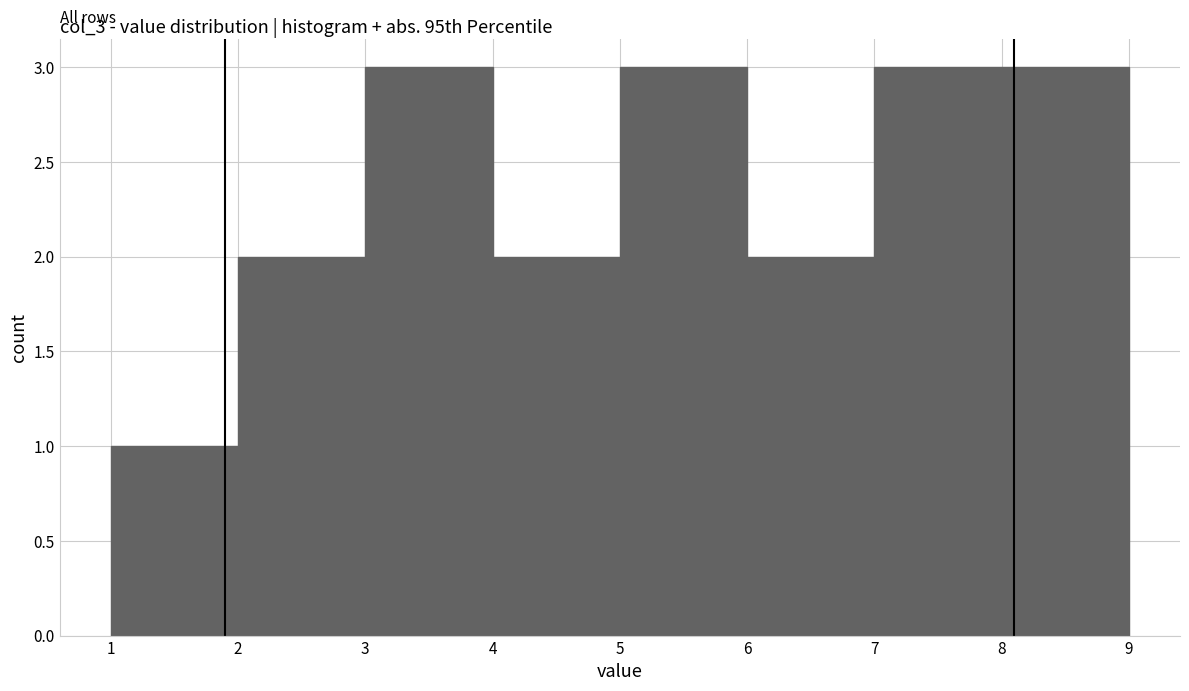

Reading left to right, list every bar in this chart as the range it spans on the x-axis followed by its height. The values are not printed on the chart, so give them approximately, as read against the axis.

1 to 2: 1
2 to 3: 2
3 to 4: 3
4 to 5: 2
5 to 6: 3
6 to 7: 2
7 to 8: 3
8 to 9: 3